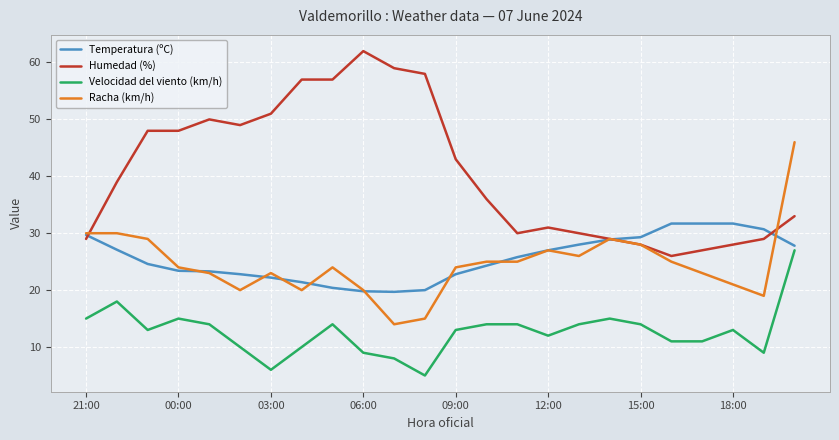

List the series in order of their peak value, highest first.

Humedad (%), Racha (km/h), Temperatura (ºC), Velocidad del viento (km/h)